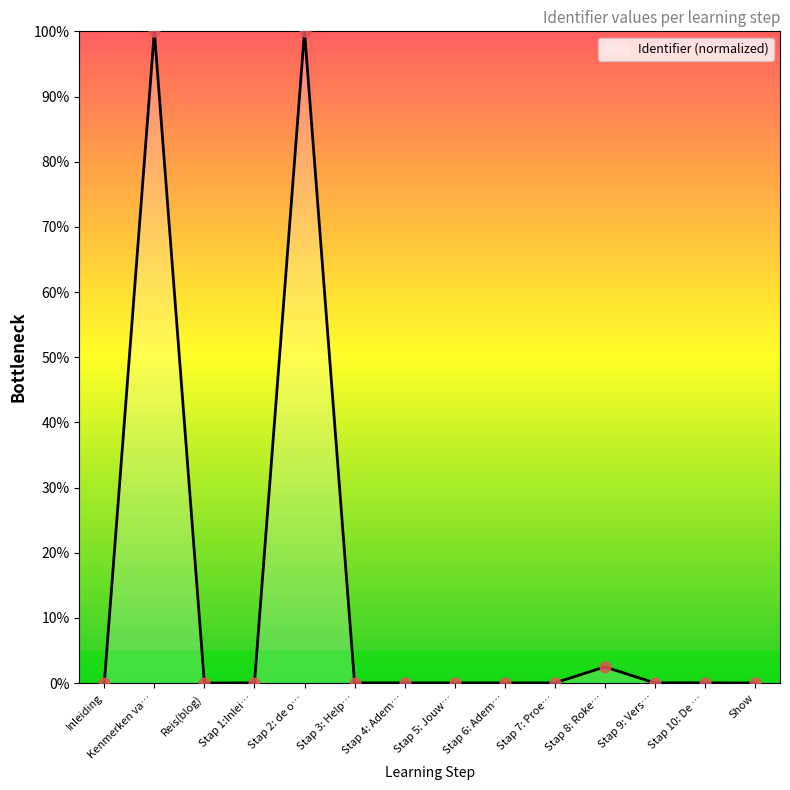

What position from the left is Stap 8: Roke…?

11